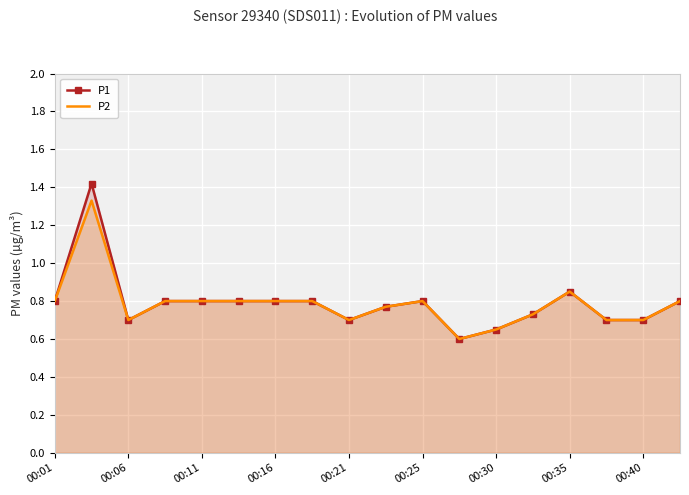

True or false: P2 and P1 cross at least once.

False